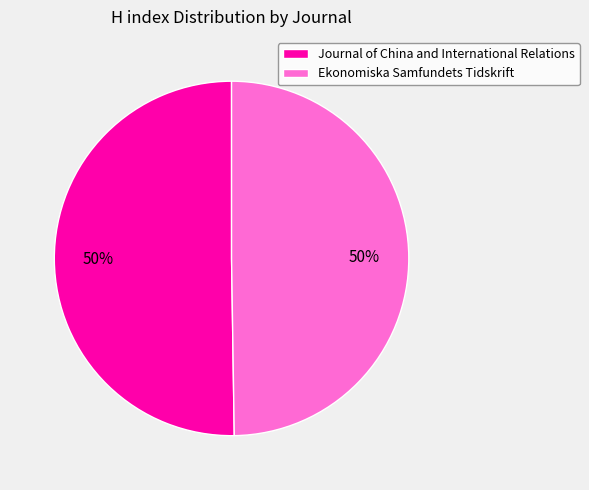

Count the number of slices in the pie.

2